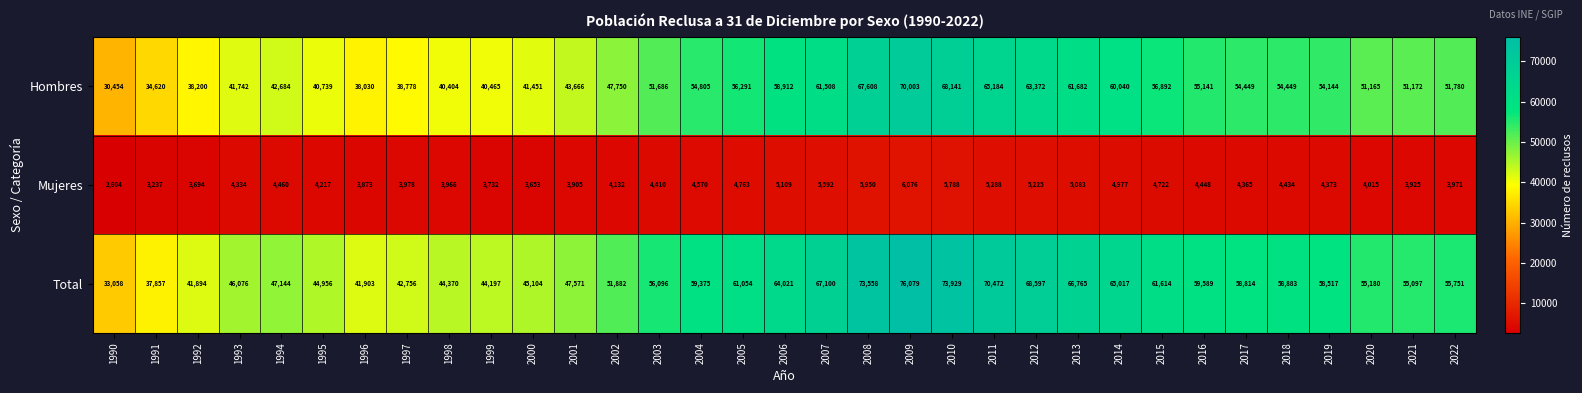

What is the sum of all Mujeres values?

146869